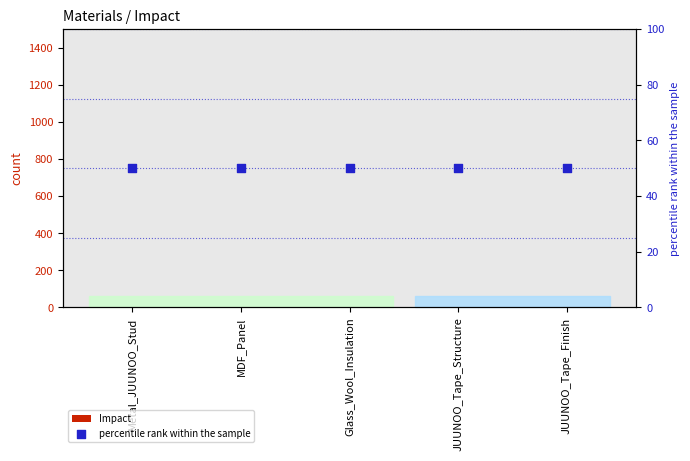

At how many categories does at least one series exceed 25?

5